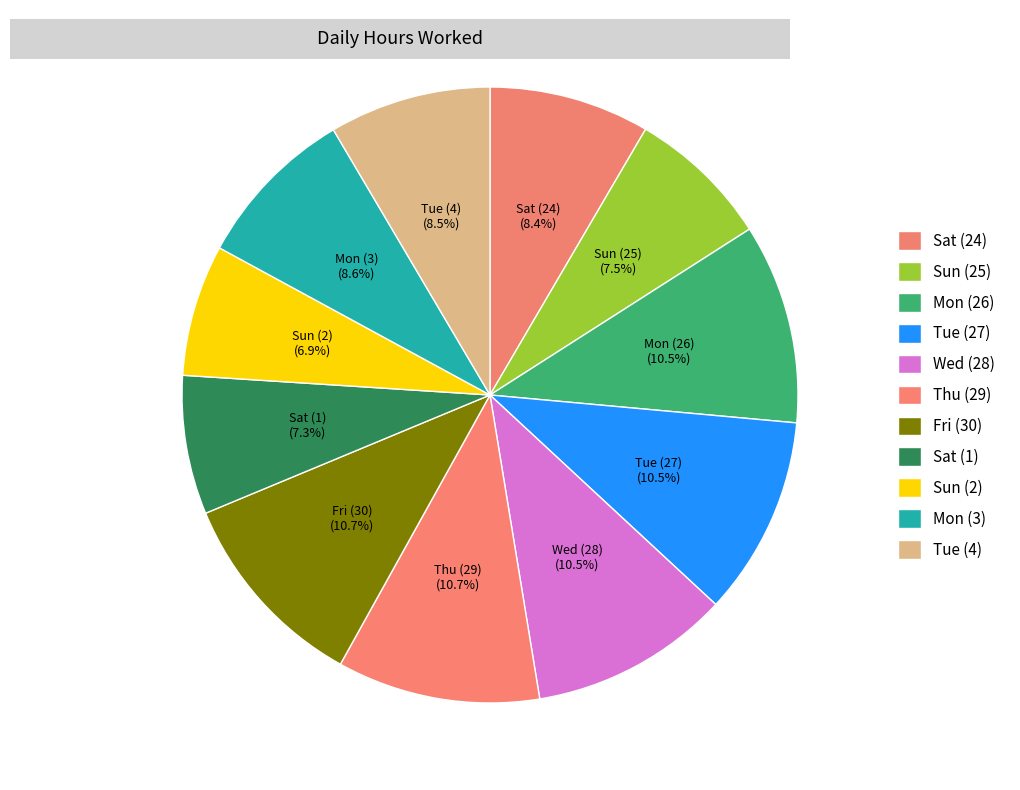

How many slices are in this pie chart?

11